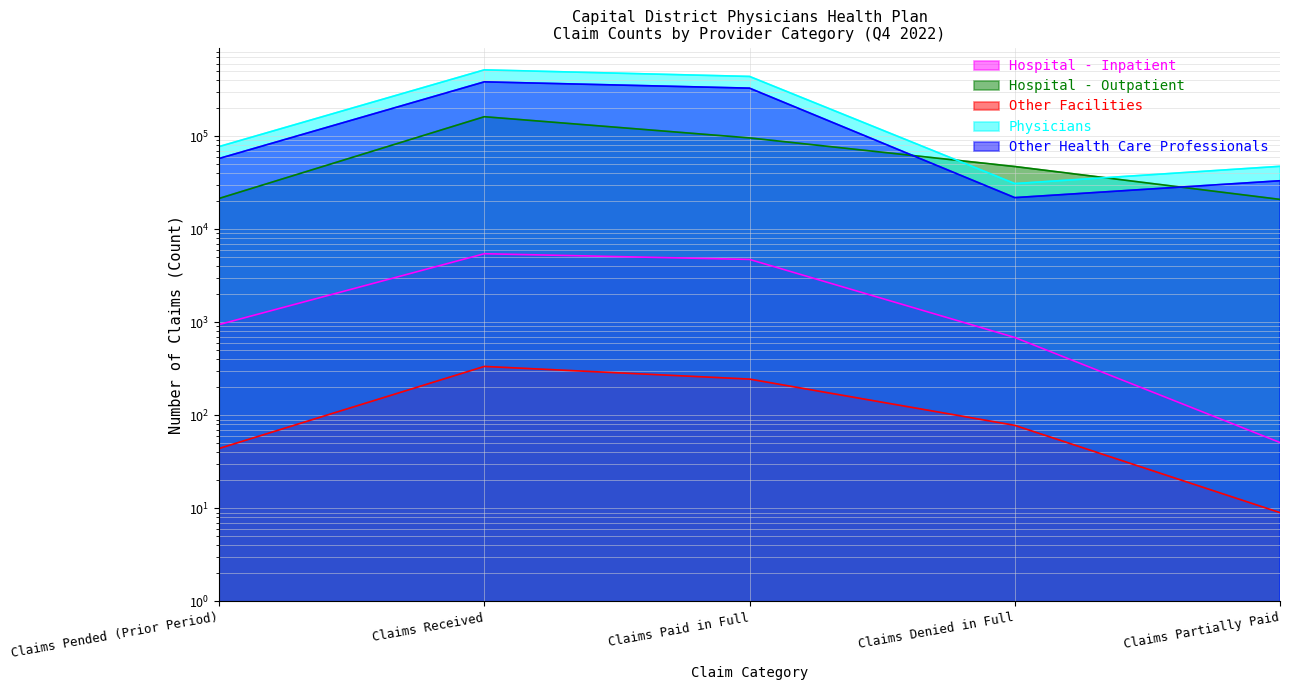

How many lines are shown in the chart?

5